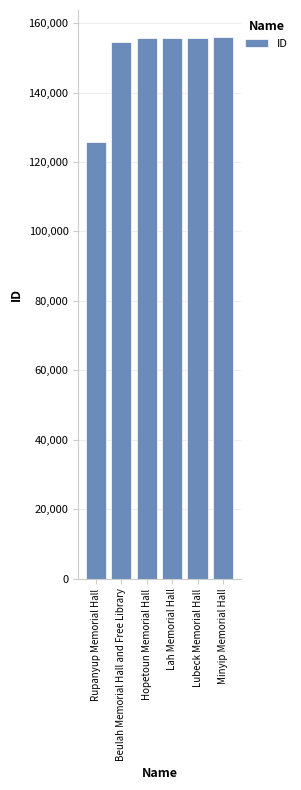

What is the change in value from Beulah Memorial Hall and Free Library to Lah Memorial Hall?

+1120